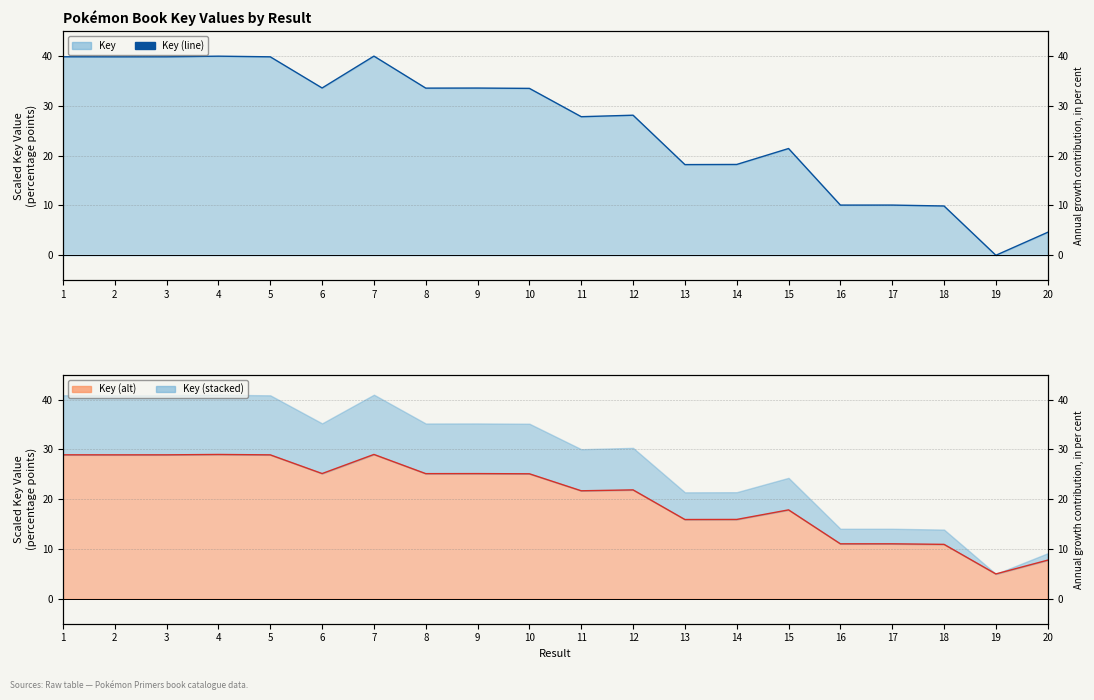

Reading left to right, extract all data points from this chart.

Key (line): 39.9	39.9	39.9	40.0	39.9	33.6	40.0	33.6	33.6	33.5	27.8	28.1	18.2	18.2	21.4	10.1	10.1	9.9	0.0	4.6
Key (alt line): 28.9	28.9	28.9	29.0	28.9	25.2	29.0	25.1	25.2	25.1	21.7	21.9	15.9	15.9	17.9	11.0	11.0	10.9	5.0	7.8